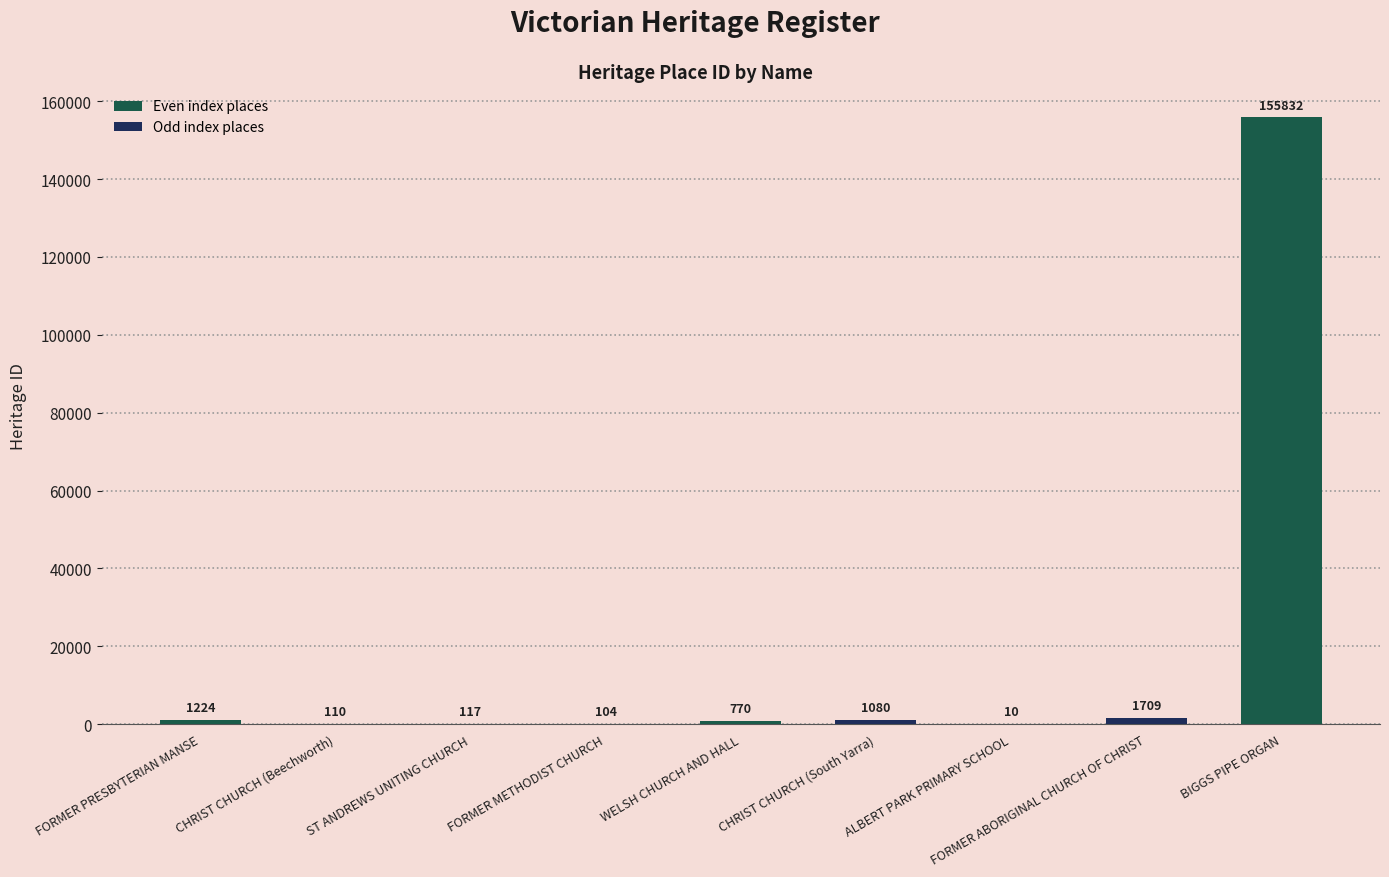

At which category does the chart reach its peak across all series?

BIGGS PIPE ORGAN